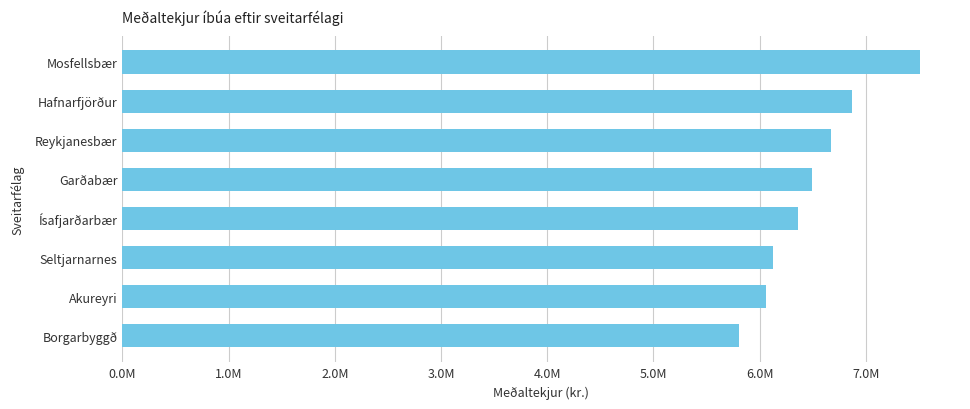

Are the bars horizontal?

Yes